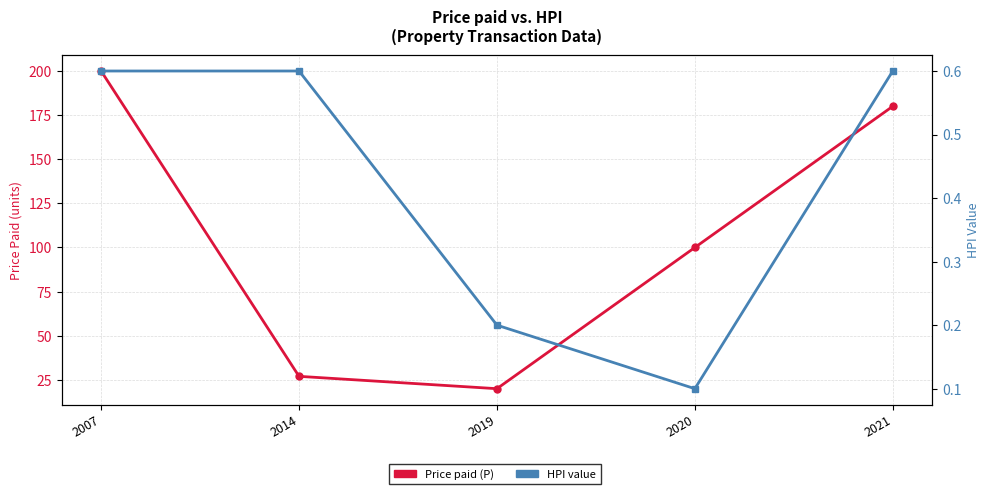

Where is the first local minimum for HPI value?

2020